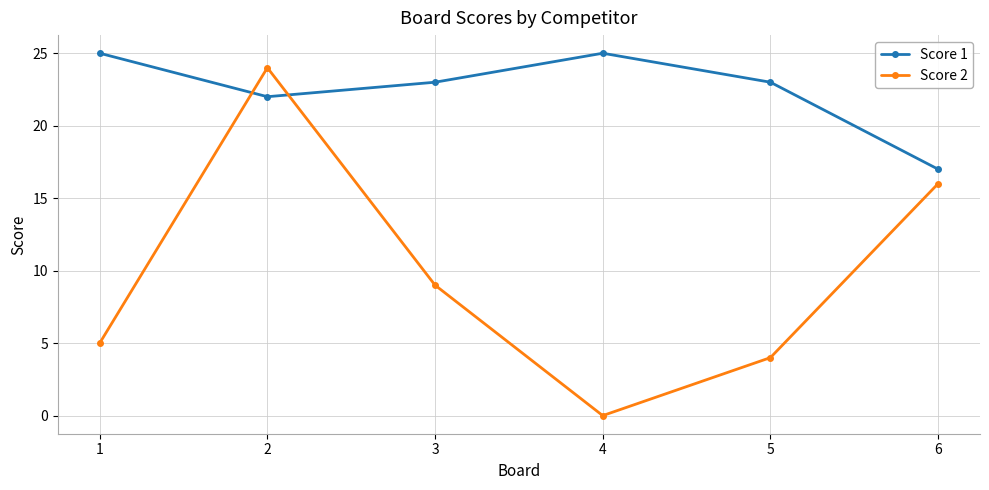

What is the value of the Score 2 point at the 6th from the left?

16